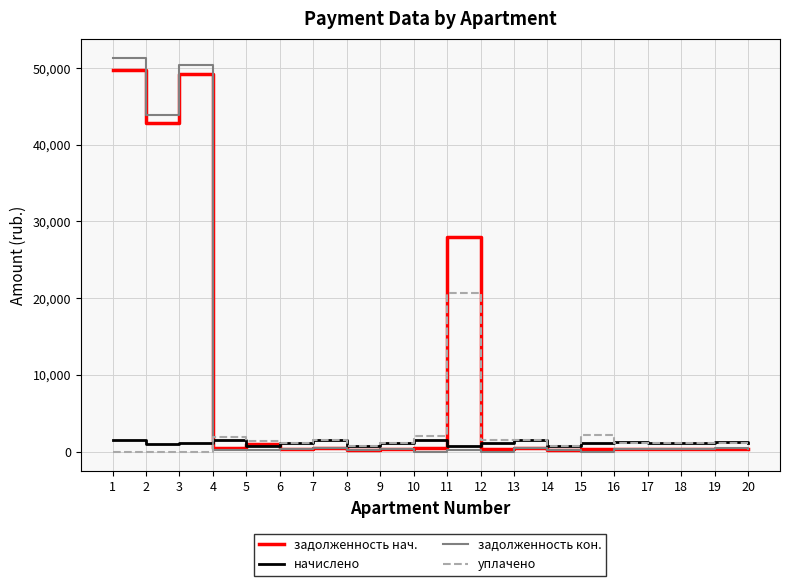

What is the difference between the maximum and minimum values in the начислено series?

804.3